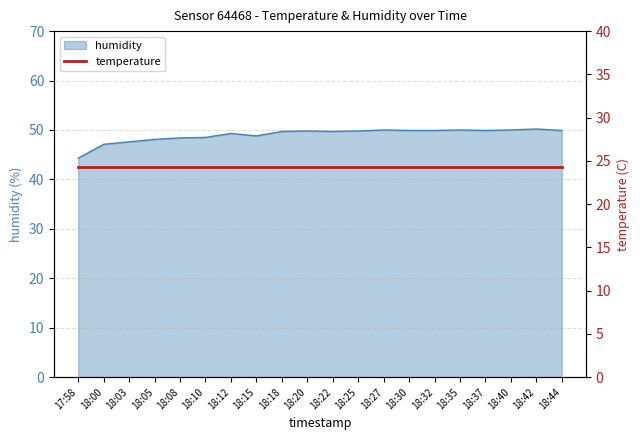

What is the change in value from 18:08 to 18:25?

+1.4